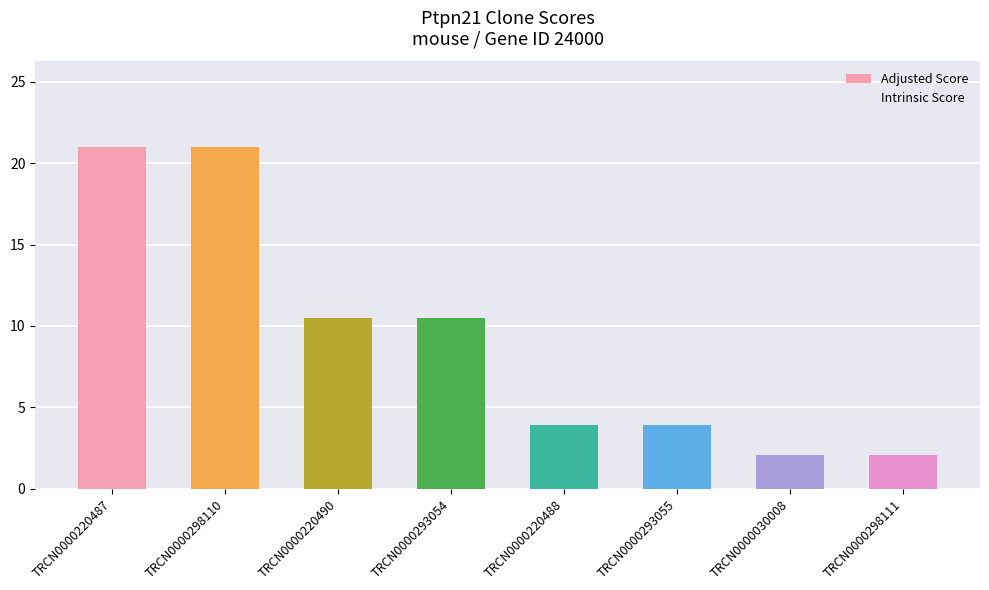

Reading right to left, list all the values displayed in this chart.

Adjusted Score: TRCN0000298111=2.1	TRCN0000030008=2.1	TRCN0000293055=3.9	TRCN0000220488=3.9	TRCN0000293054=10.5	TRCN0000220490=10.5	TRCN0000298110=21.0	TRCN0000220487=21.0
Intrinsic Score: TRCN0000298111=3.0	TRCN0000030008=3.0	TRCN0000293055=5.6	TRCN0000220488=5.6	TRCN0000293054=15.0	TRCN0000220490=15.0	TRCN0000298110=15.0	TRCN0000220487=15.0